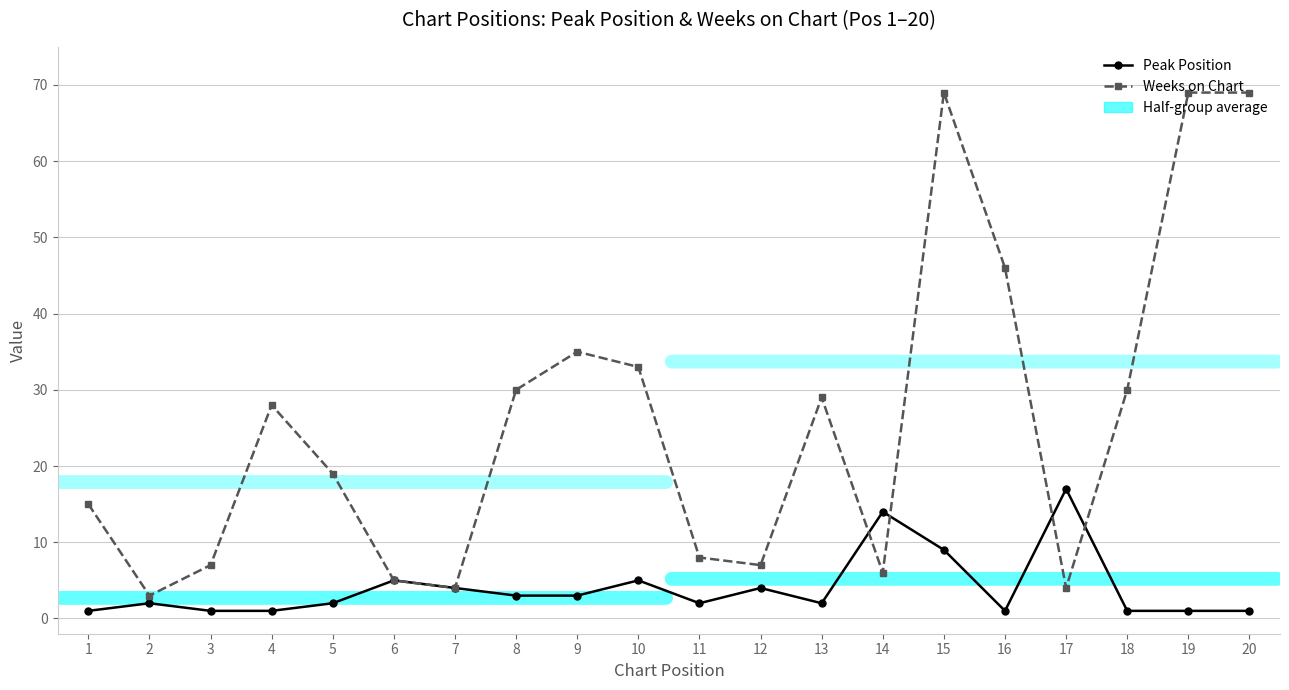

True or false: Peak Position has a value of 1 at 19.

True